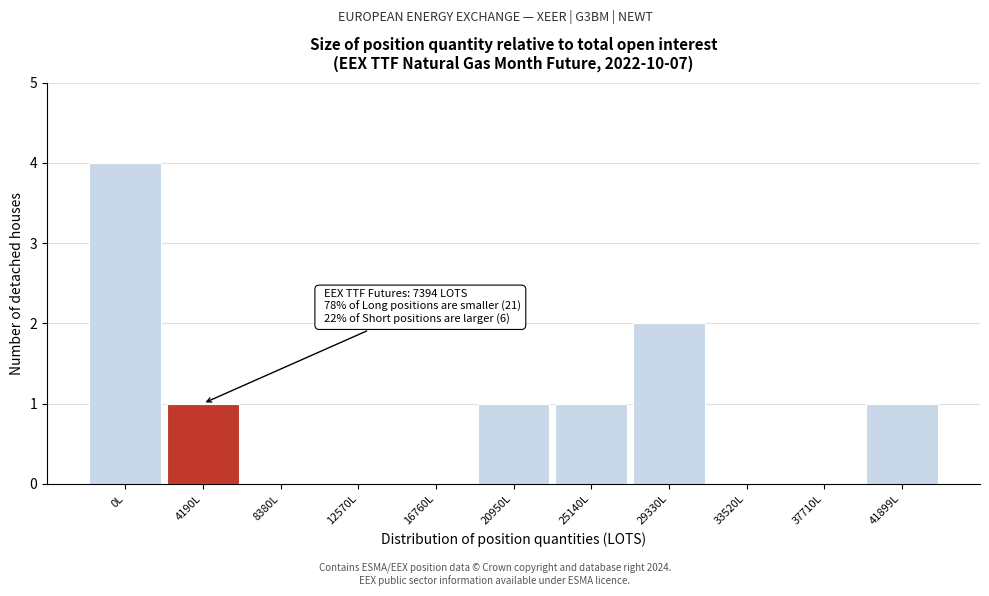

Reading left to right, transcribe all the data shown in this chart.

0L=4	4190L=1	8380L=0	12570L=0	16760L=0	20950L=1	25140L=1	29330L=2	33520L=0	37710L=0	41899L=1